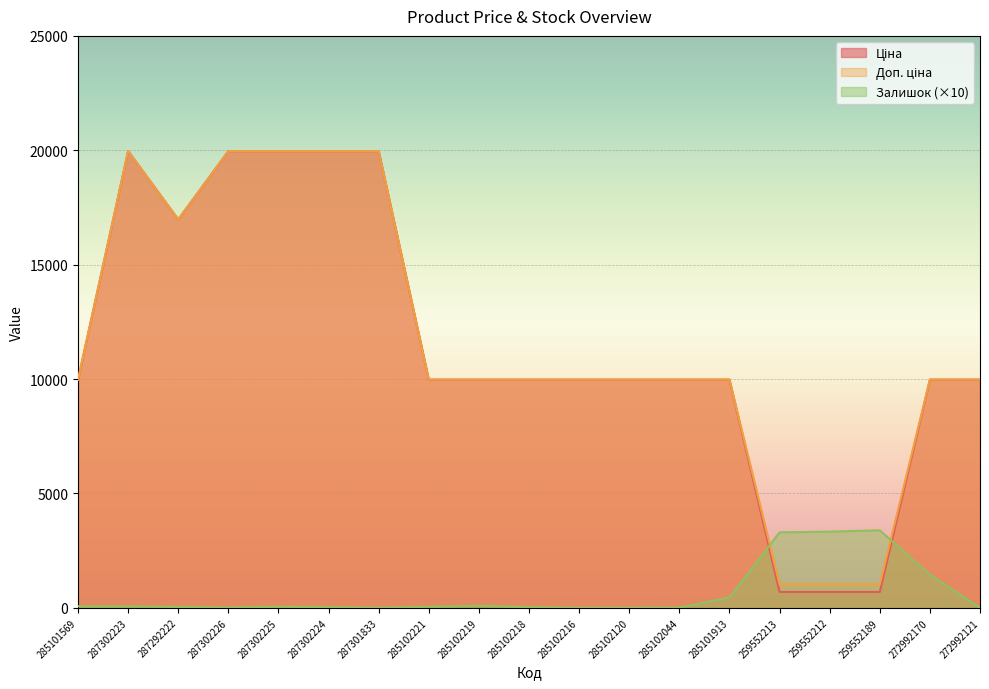

How many lines are shown in the chart?

3